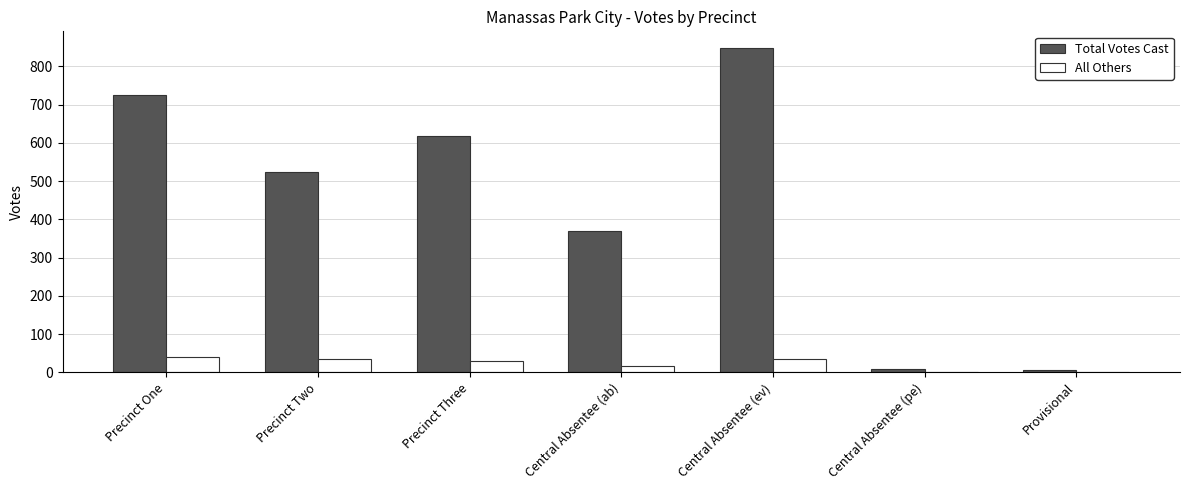

Which series has the largest range (max minus min)?

Total Votes Cast